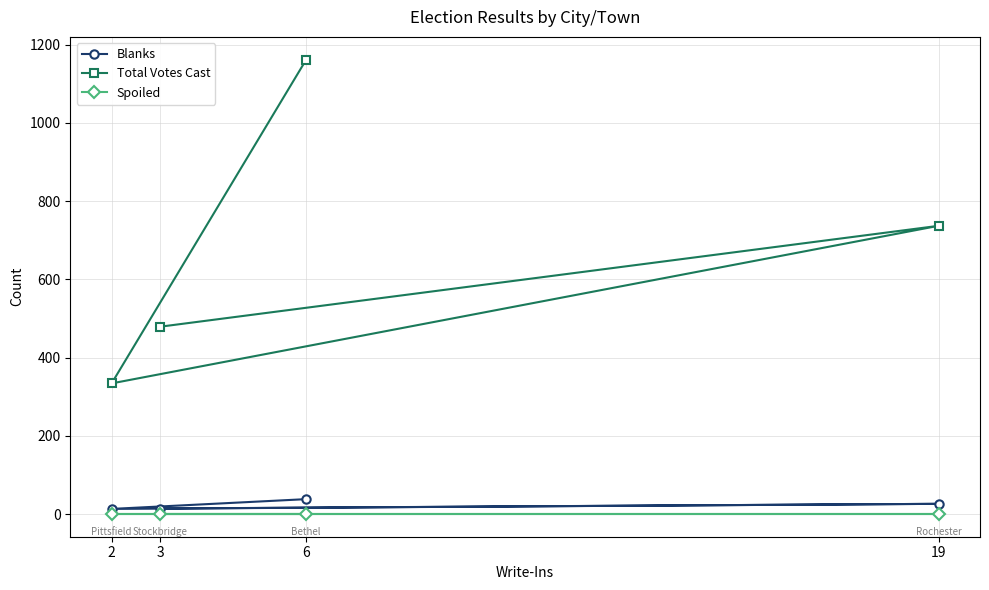

What is the sum of all Total Votes Cast values?

2712